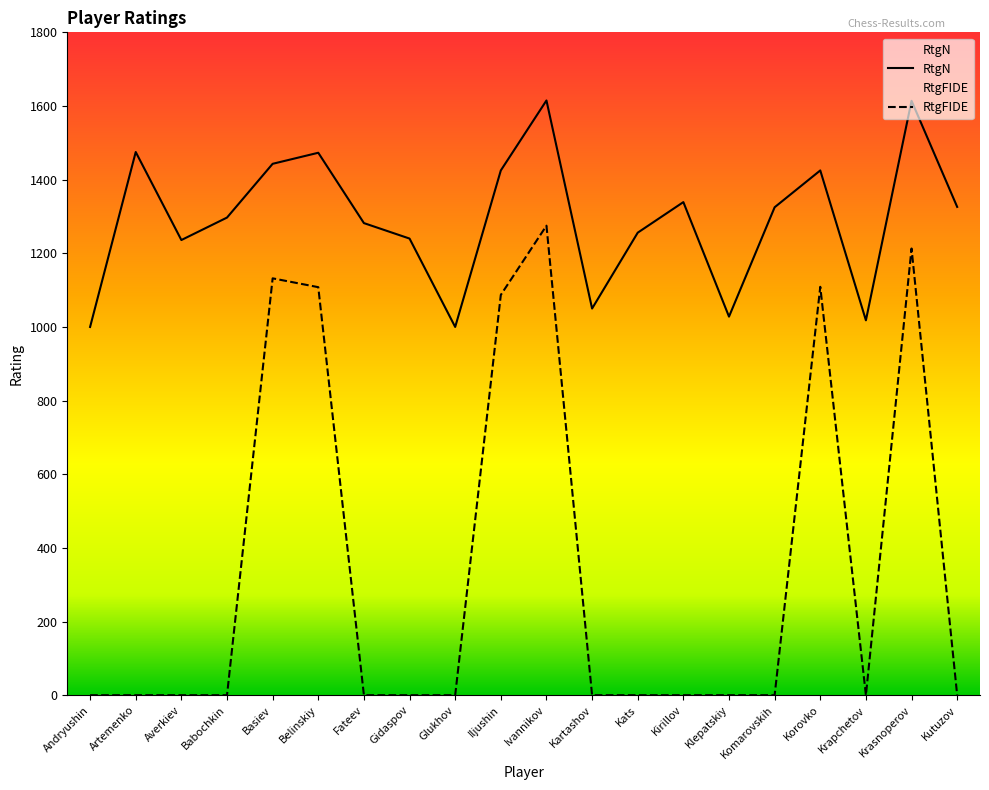

True or false: RtgN and RtgFIDE cross at least once.

False